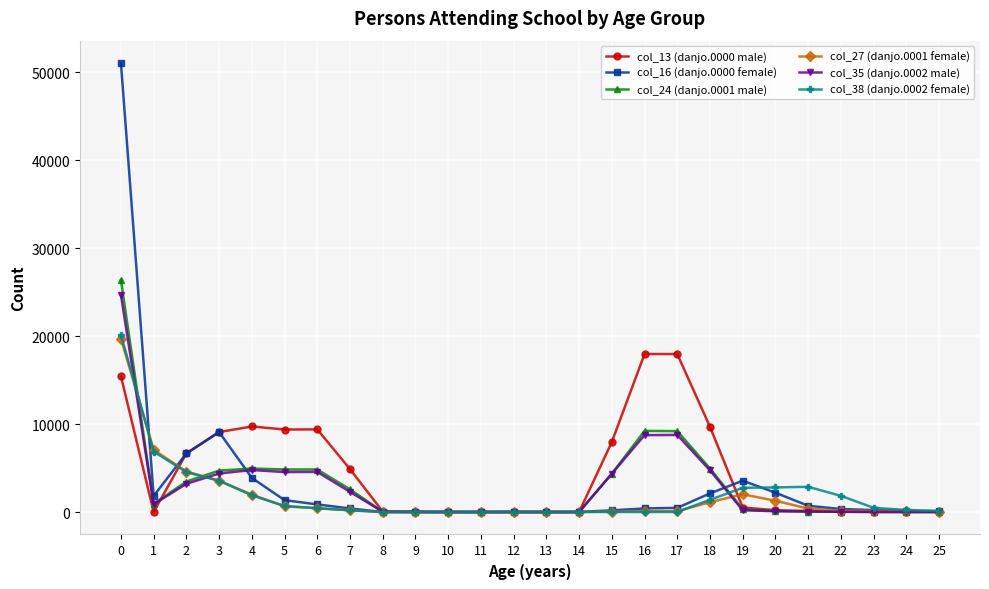

Which series has the widest spread of values?

col_16 (danjo.0000 female)